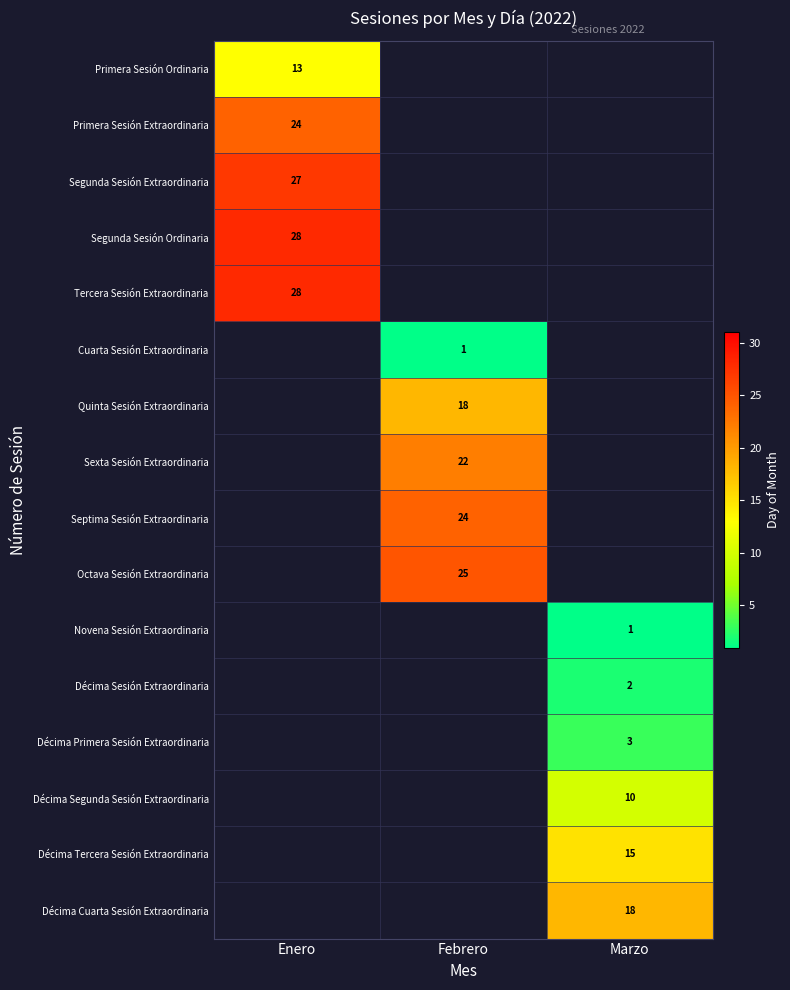

Between Enero and Marzo, which is larger?

Marzo